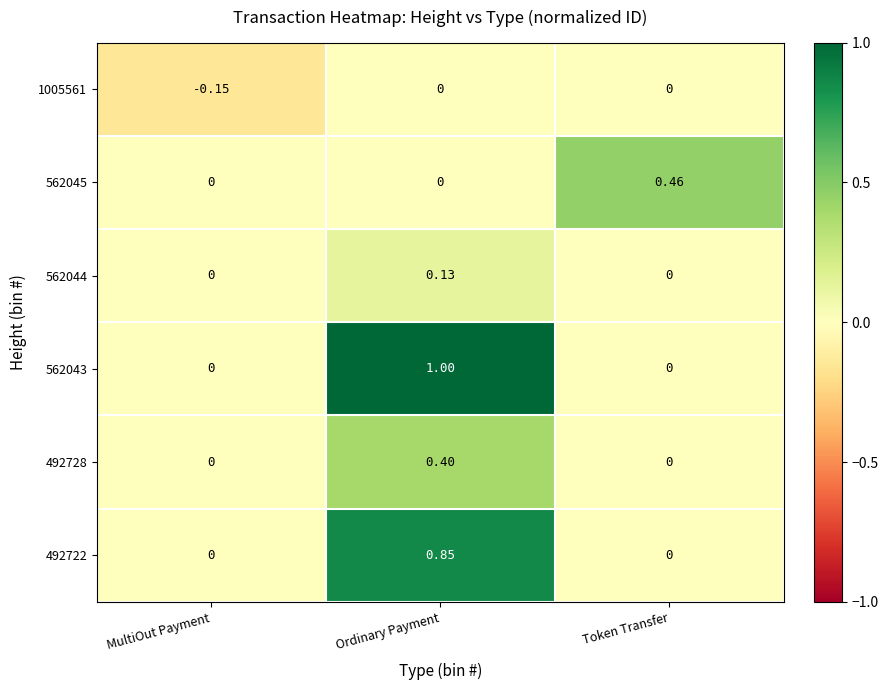

Which series changed the most between Ordinary Payment and Token Transfer?

562043